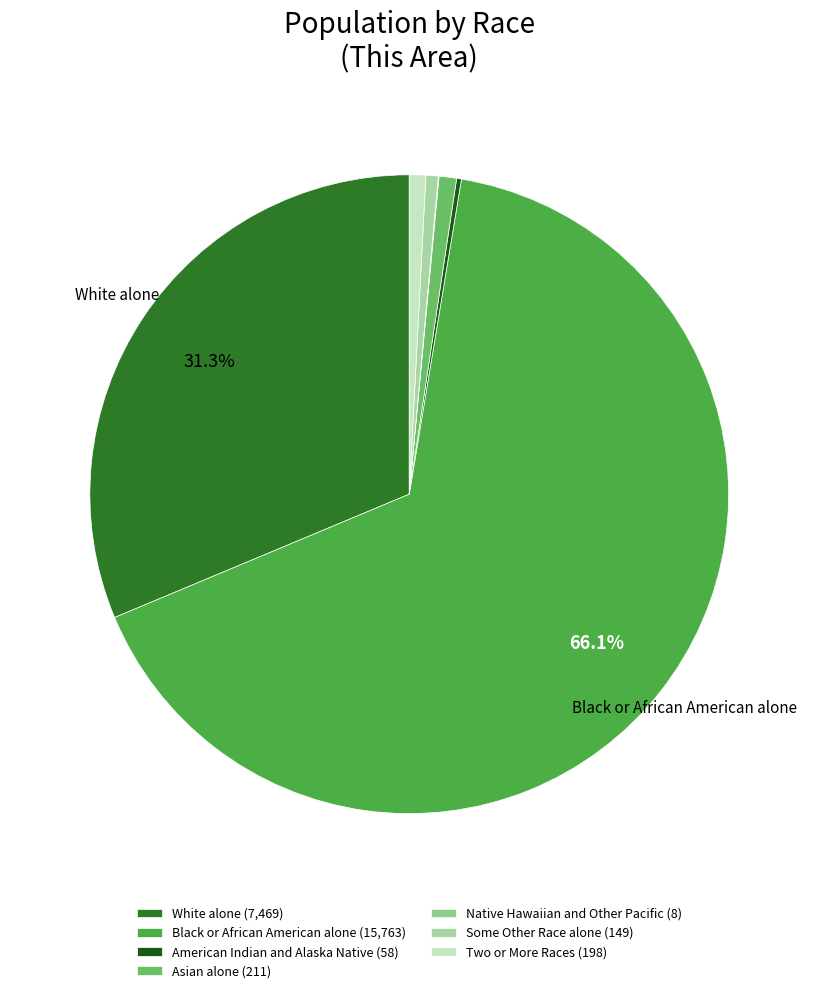

Rank the categories by value from lowest to highest.

Native Hawaiian and Other Pacific, American Indian and Alaska Native, Some Other Race alone, Two or More Races, Asian alone, White alone, Black or African American alone